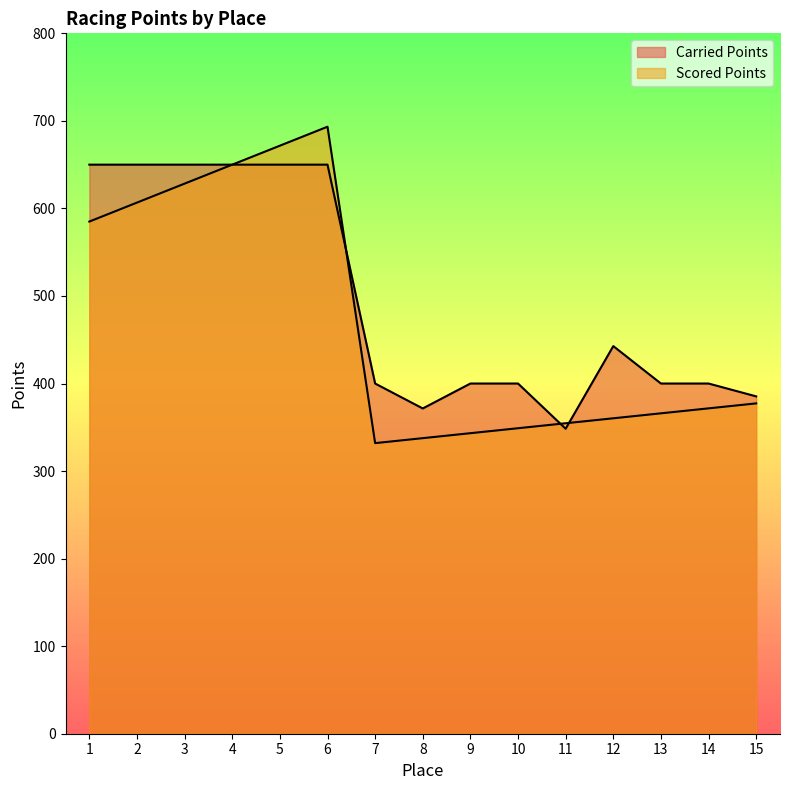

How many times do Carried Points and Scored Points cross each other?

3